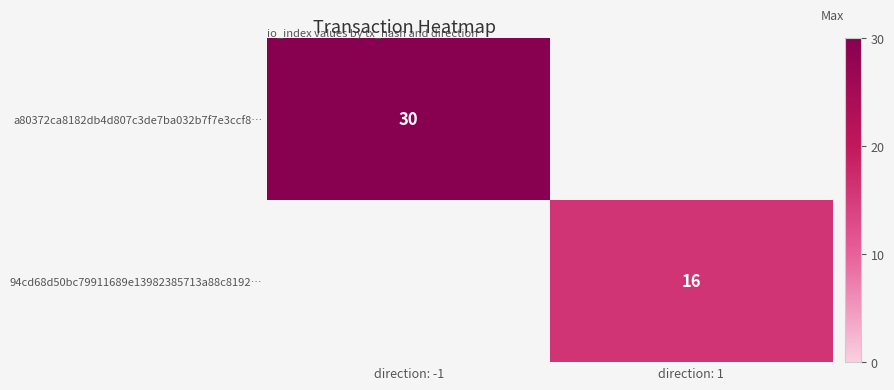

How many data points does each series have?

2